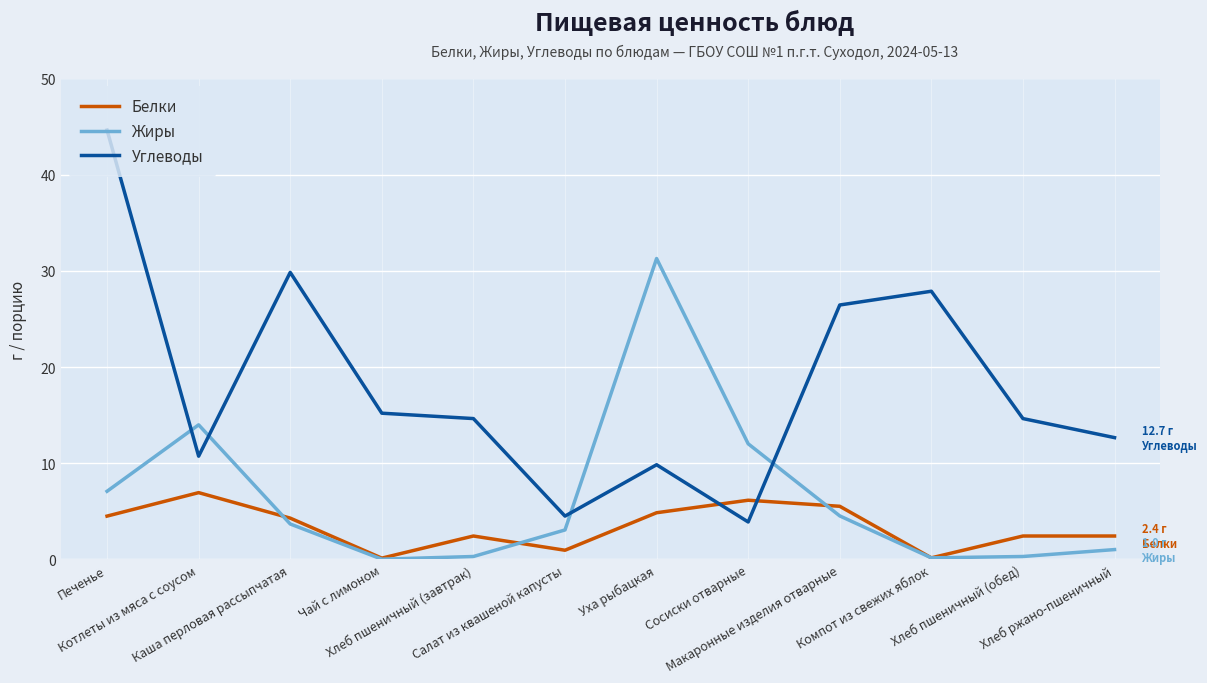

True or false: Белки has a value of 4.5 at Печенье.

True